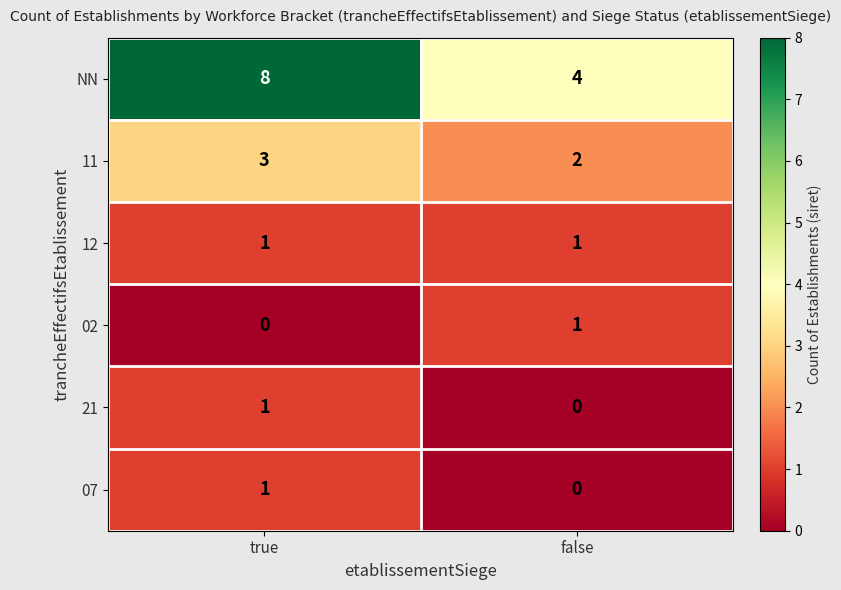

Between true and false, which series saw the biggest shift?

NN